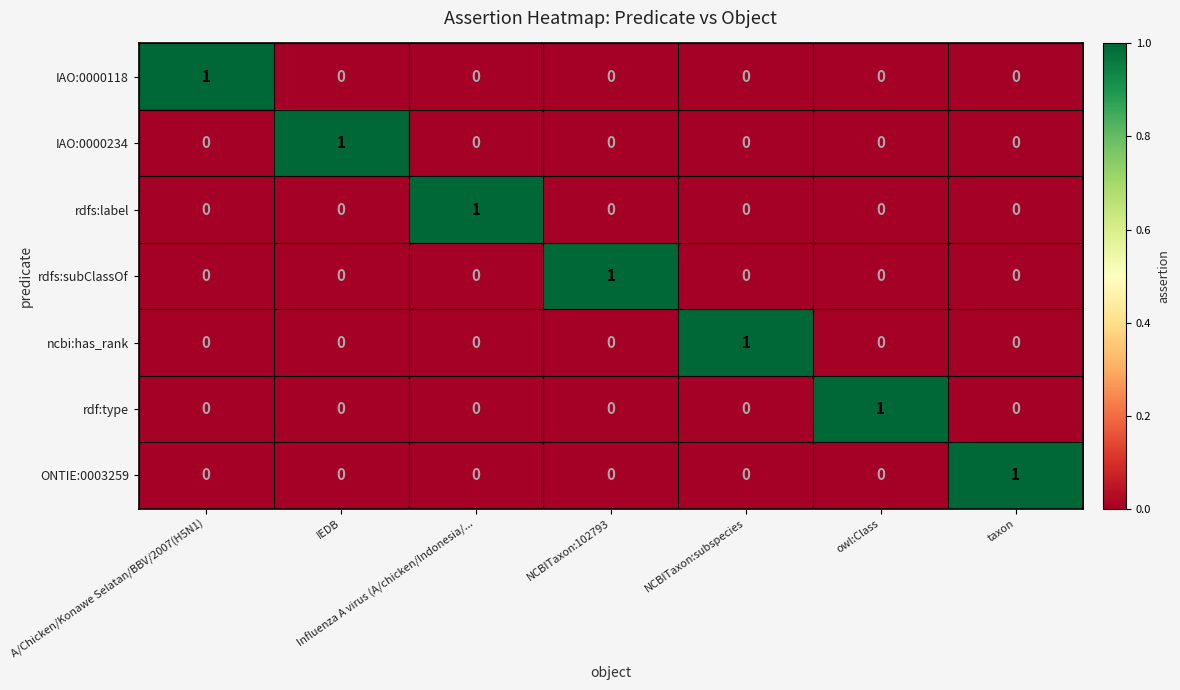

At how many categories does at least one series exceed 0?

7